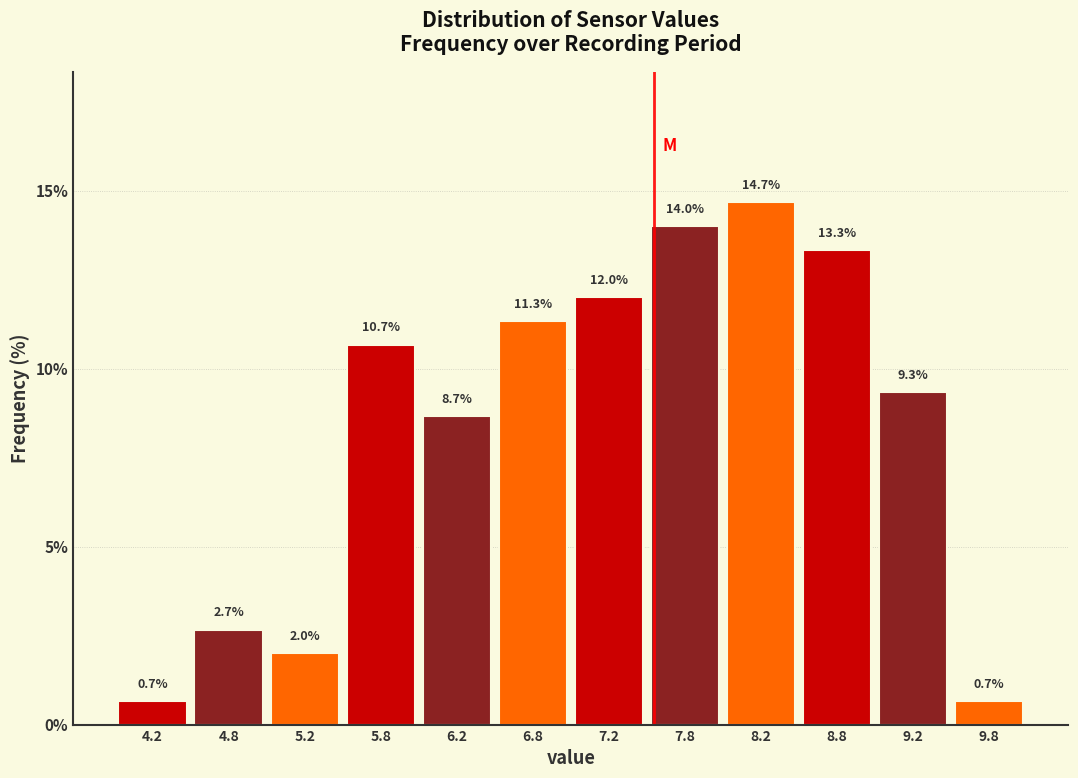

Reading left to right, list every bar in this chart as the range it spans on the x-axis followed by its height.

4.0 to 4.5: 0.7
4.5 to 5.0: 2.7
5.0 to 5.5: 2.0
5.5 to 6.0: 10.7
6.0 to 6.5: 8.7
6.5 to 7.0: 11.3
7.0 to 7.5: 12.0
7.5 to 8.0: 14.0
8.0 to 8.5: 14.7
8.5 to 9.0: 13.3
9.0 to 9.5: 9.3
9.5 to 10.0: 0.7